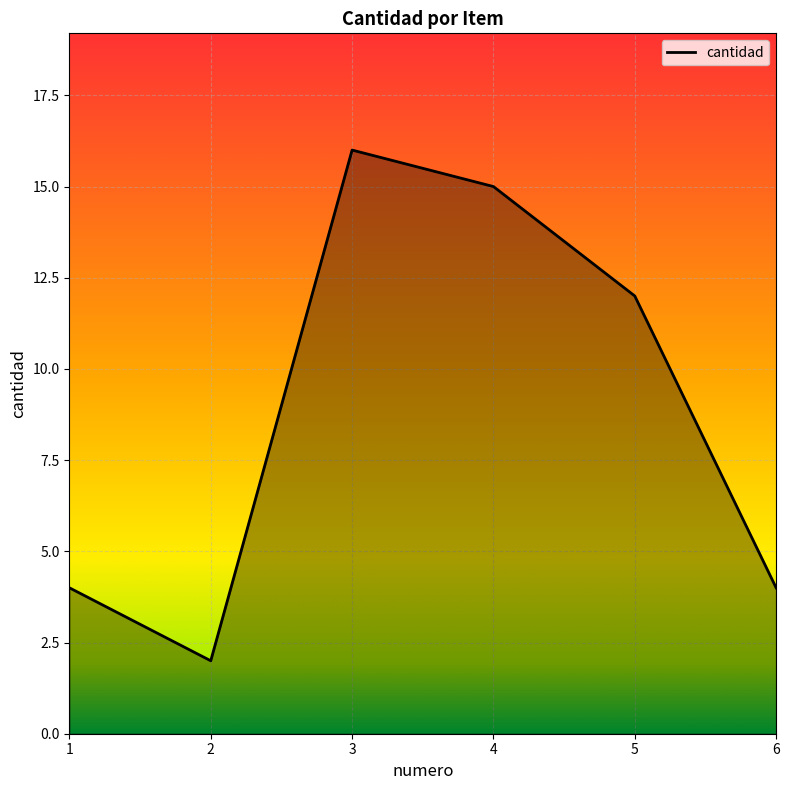

Count the number of categories in the chart.

6